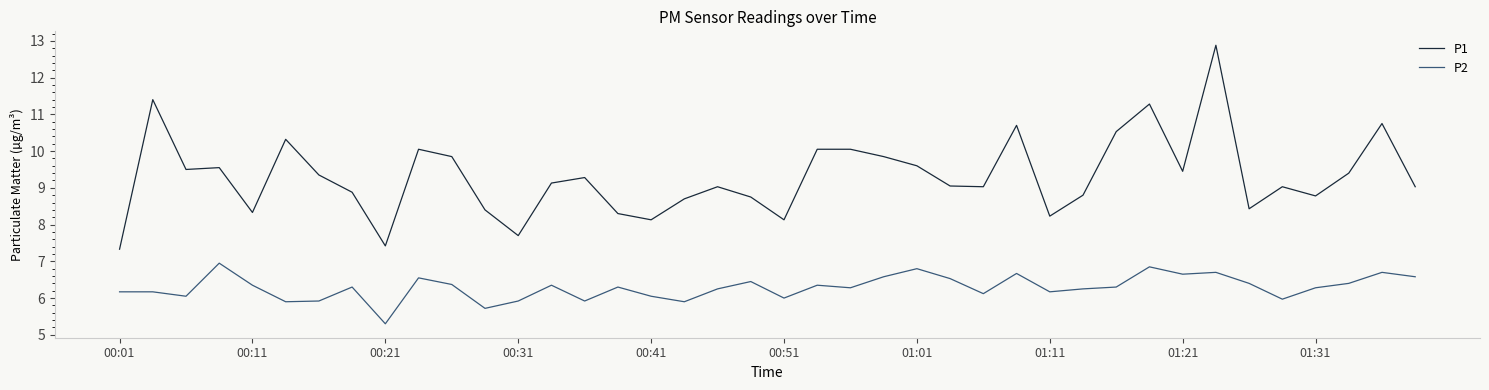

Rank the series by their average value, from highest to lowest.

P1, P2